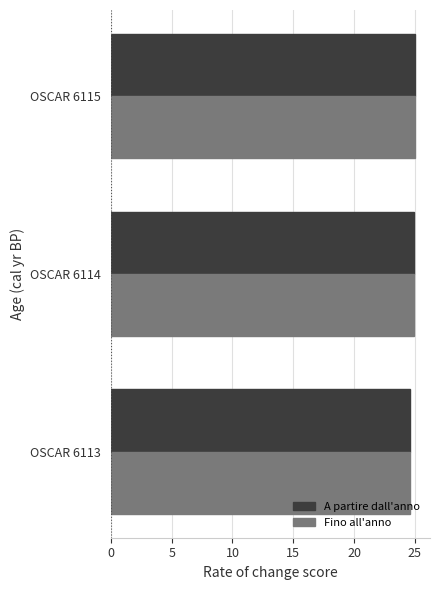

What is the sum of the Fino all'anno values at OSCAR 6114 and OSCAR 6113?

49.6